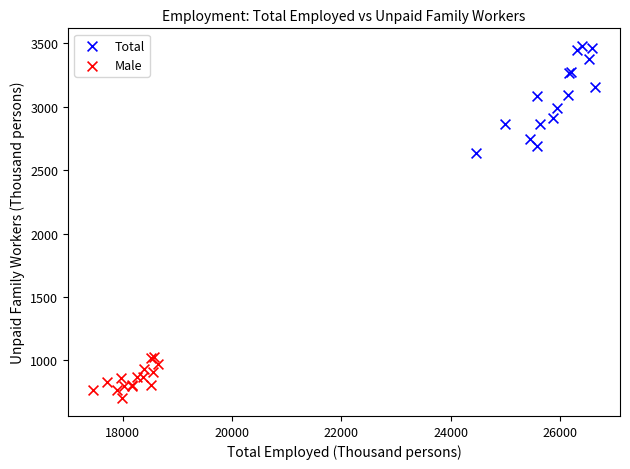

Which series reaches the minimum Y coordinate?

Male